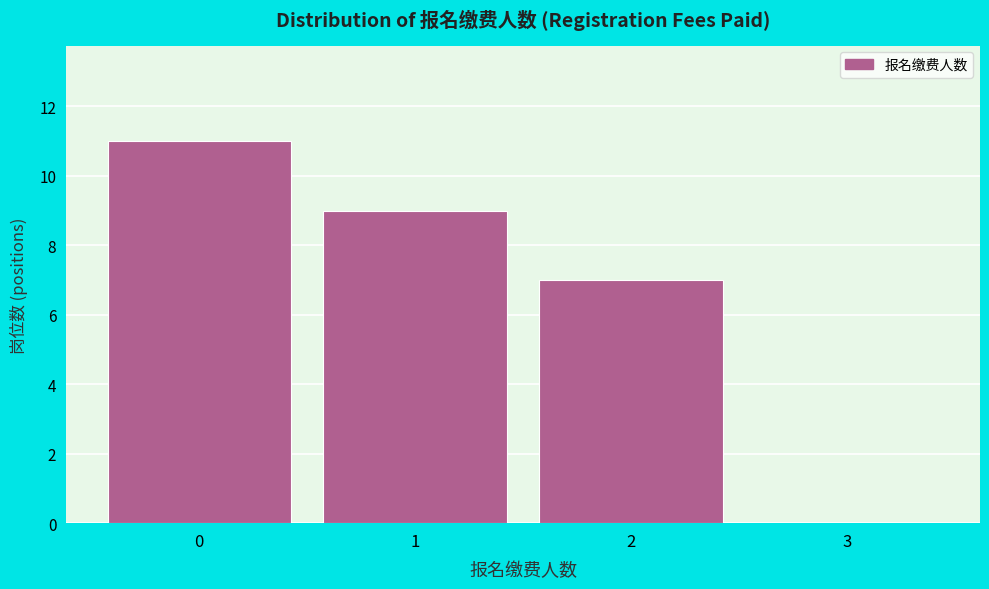

Reading left to right, transcribe this chart: for each bar, give the range it covers on the x-axis and its height. The values are not printed on the chart, so give them approximately, as read against the axis.

-0.5 to 0.5: 11
0.5 to 1.5: 9
1.5 to 2.5: 7
2.5 to 3.5: 0